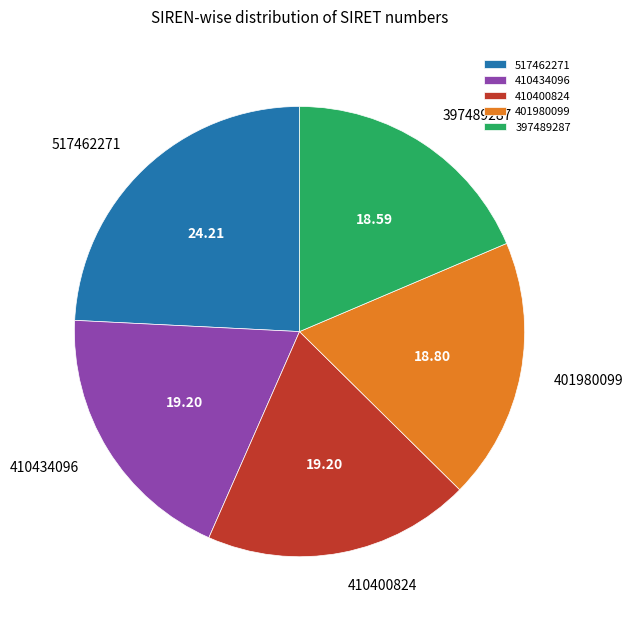

Combined, do 410434096 and 397489287 account for over 50%?

No